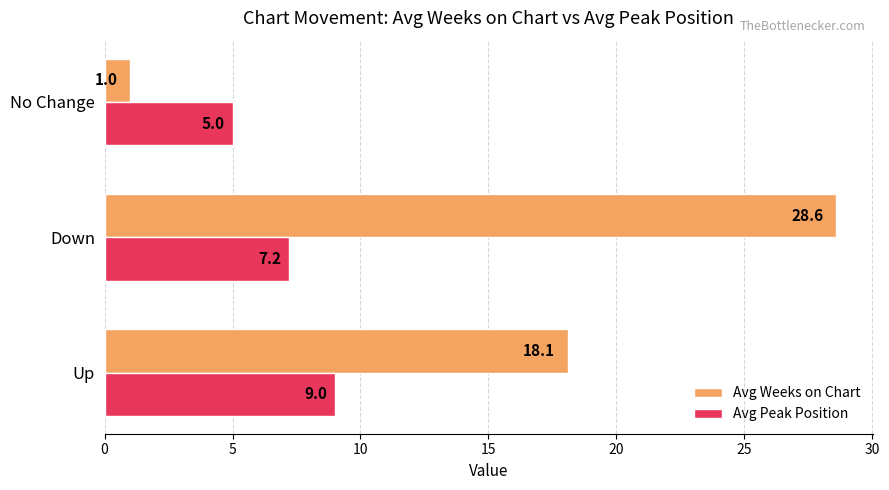

Between Up and Down, which series saw the biggest shift?

Avg Weeks on Chart